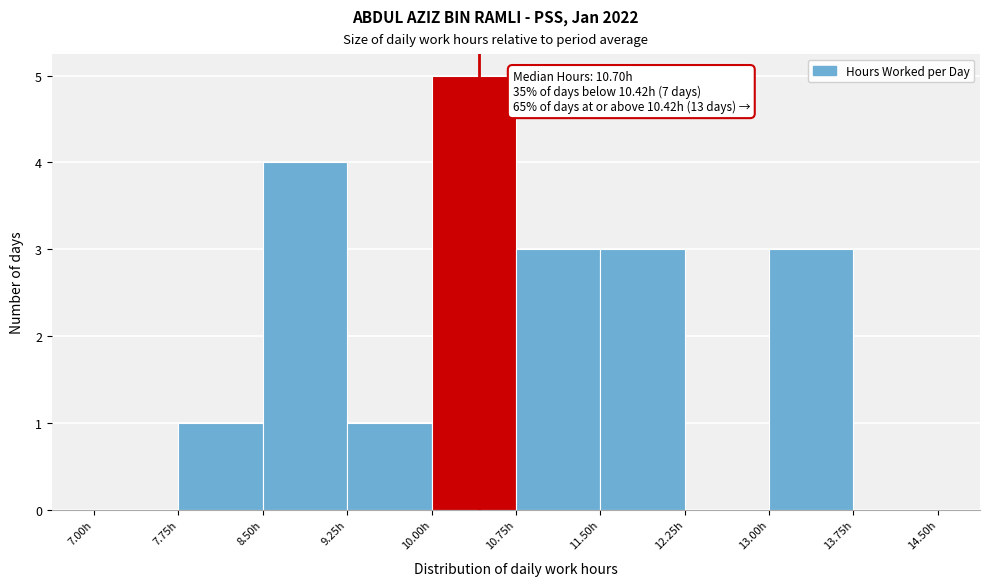

Which range on the x-axis has the tallest bar?

10.00 to 10.75